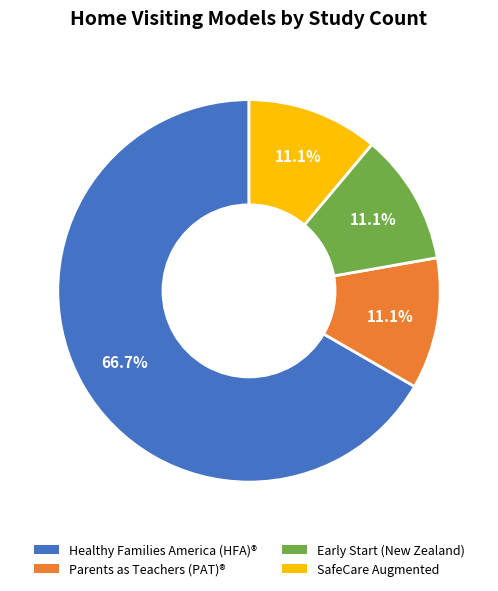

How much of the chart is everything except SafeCare Augmented?

88.9%